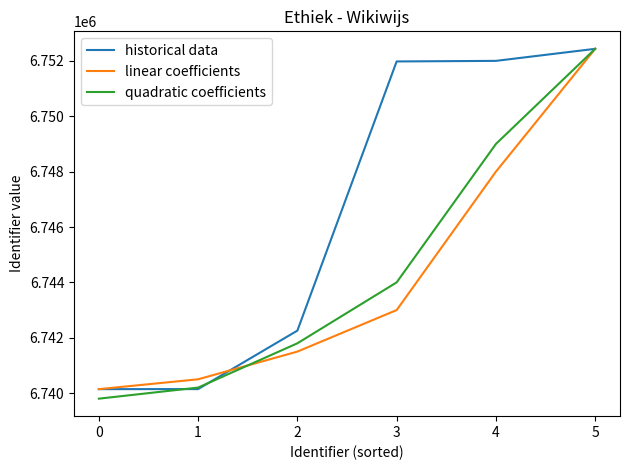

What is the lowest value of the historical data series?

6740144